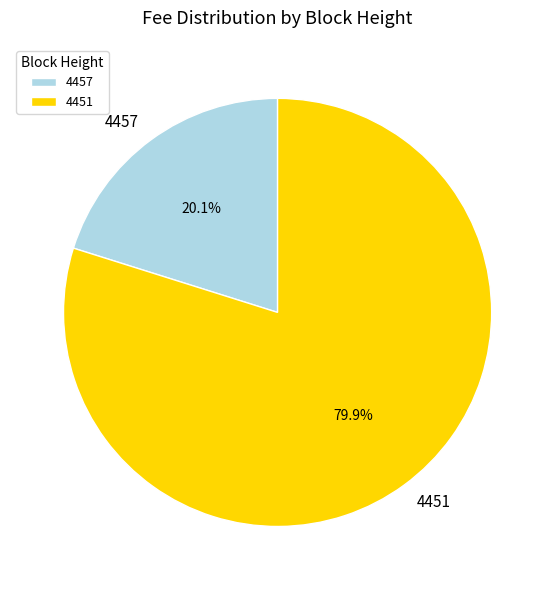

Combined, do 4451 and 4457 account for over 50%?

Yes